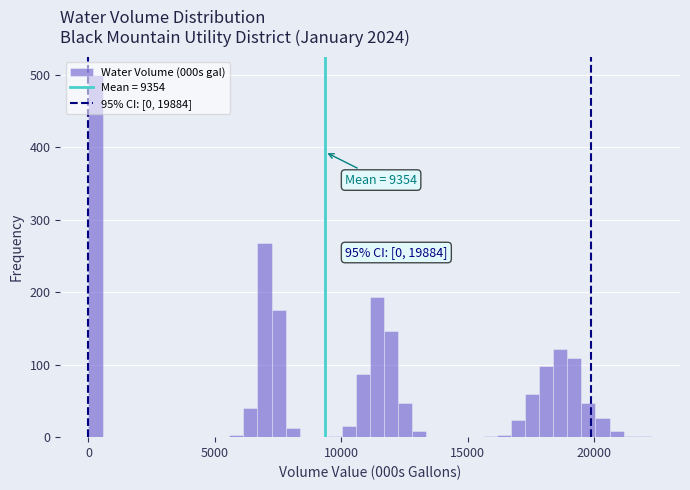

Read against the x-axis, roughly where is the centre of the tallest bar?

500